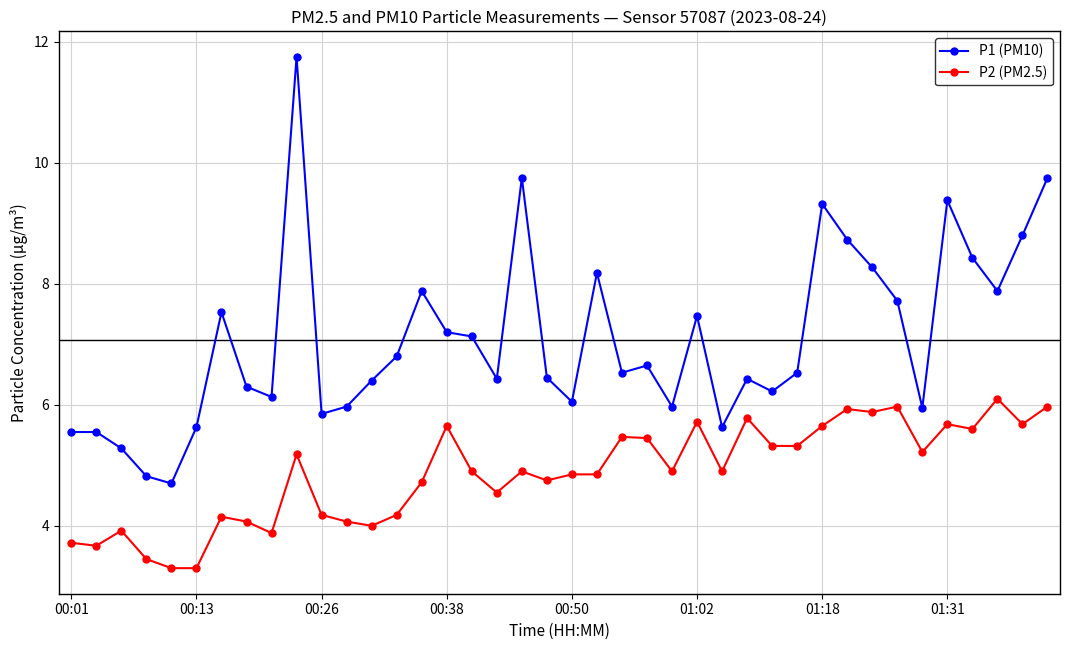

What is the minimum value shown in the chart?

3.3